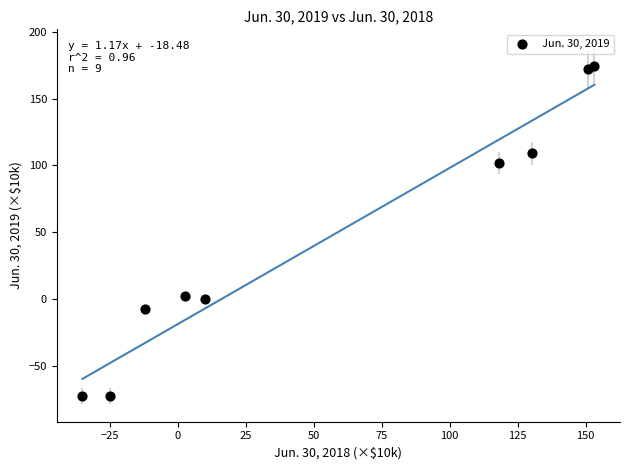

What is the average X value?

54.7